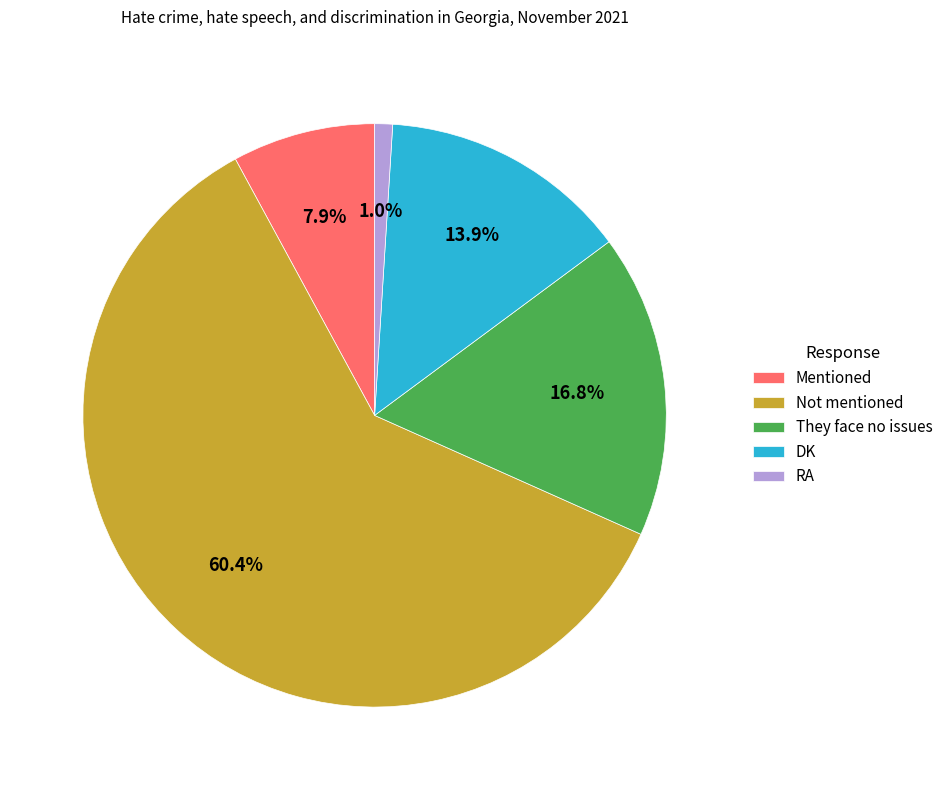

What percentage is NOT represented by RA?

99.0%